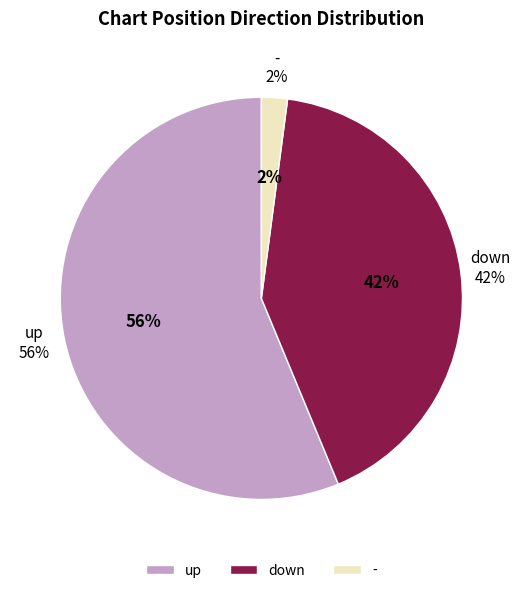

Is there a majority slice in this chart?

Yes